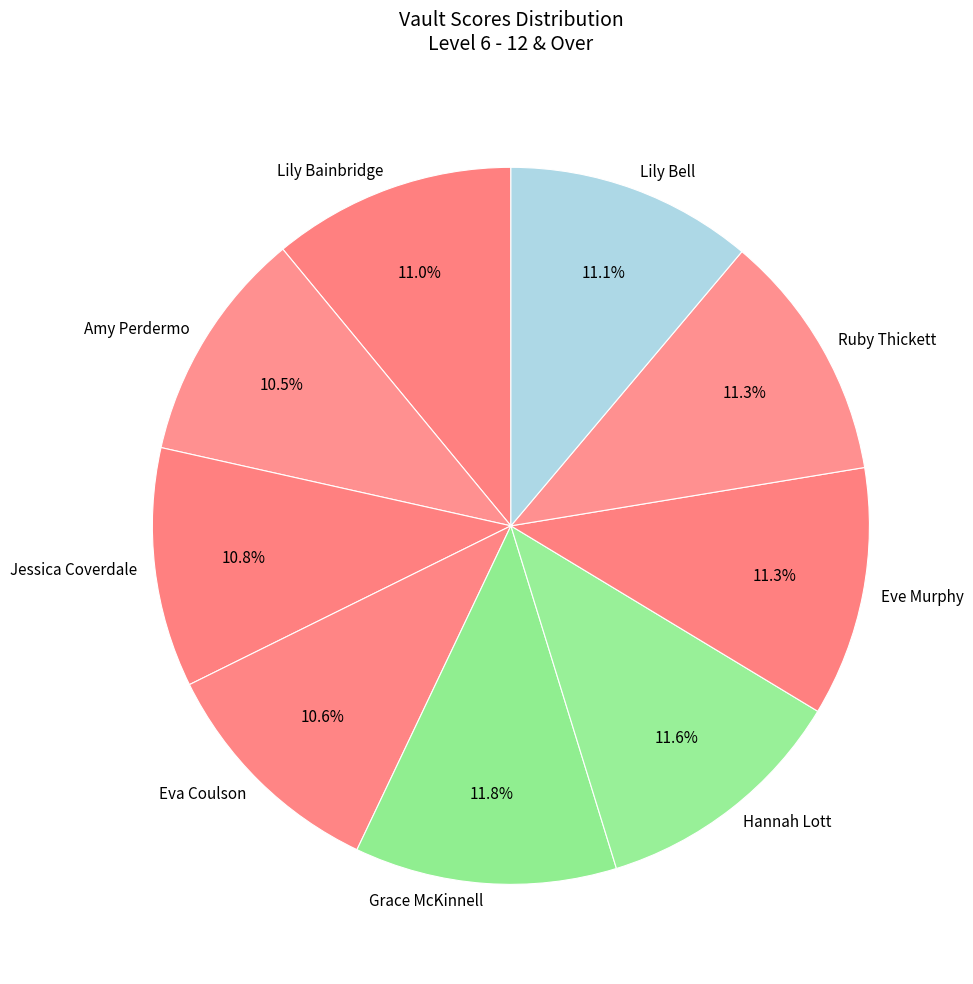

Is it true that Lily Bainbridge is 1% of the pie?

False